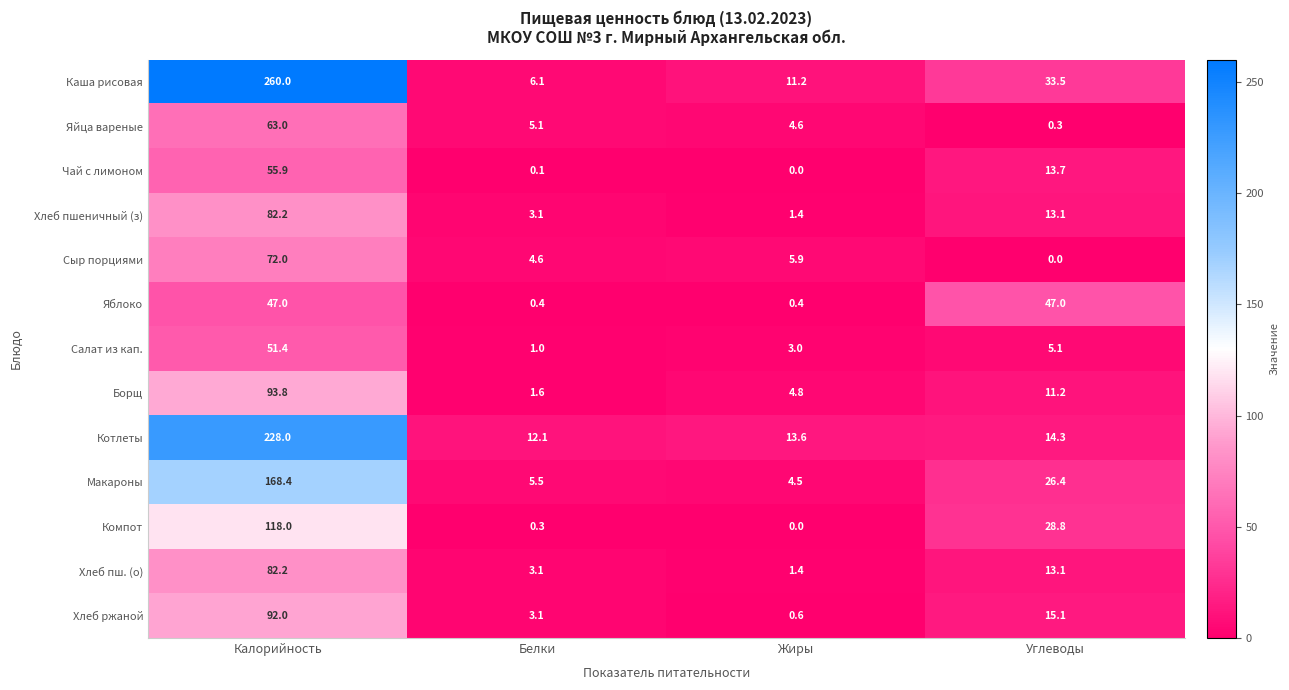

At which label is Каша рисовая closest to 133?

Углеводы